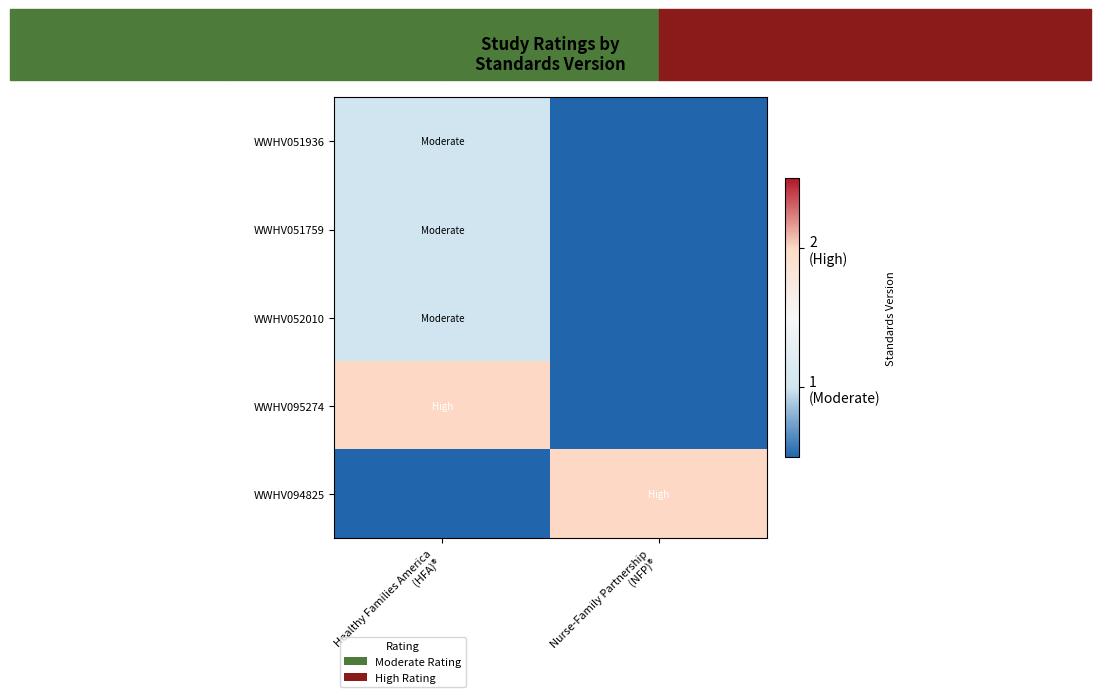

Rank the series at Nurse-Family Partnership (NFP)® from highest to lowest value.

WWHV094825, WWHV051936, WWHV051759, WWHV052010, WWHV095274